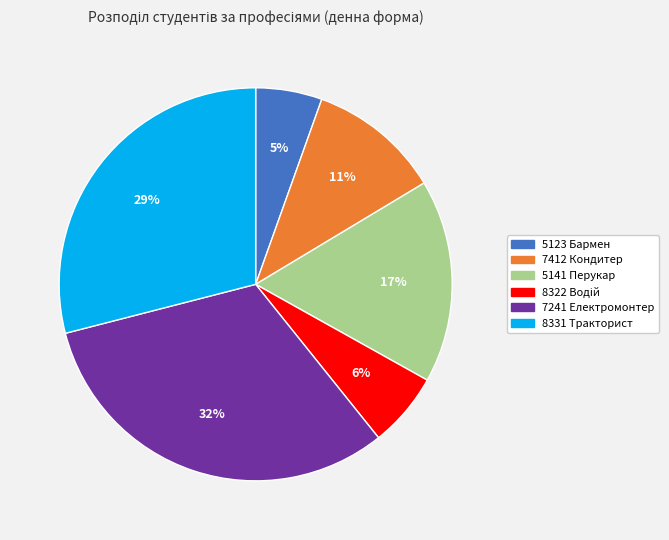

Approximately how many times larger is the value at 7412 Кондитер compared to 7241 Електромонтер?

0.3